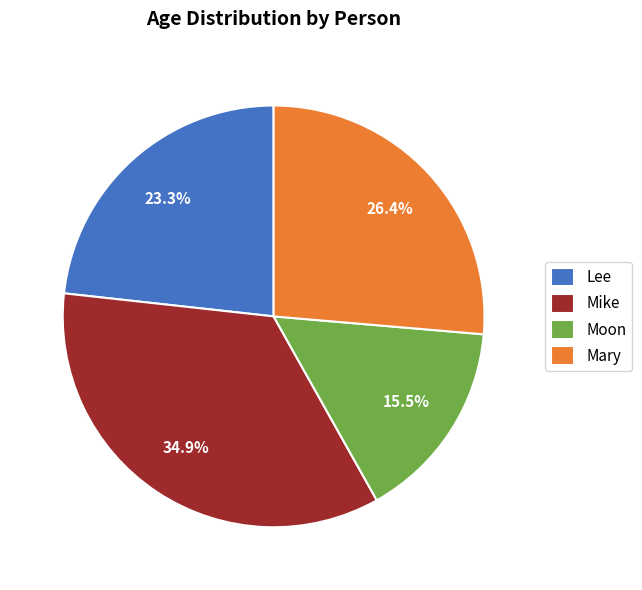

Is there any slice that represents more than half of the pie?

No